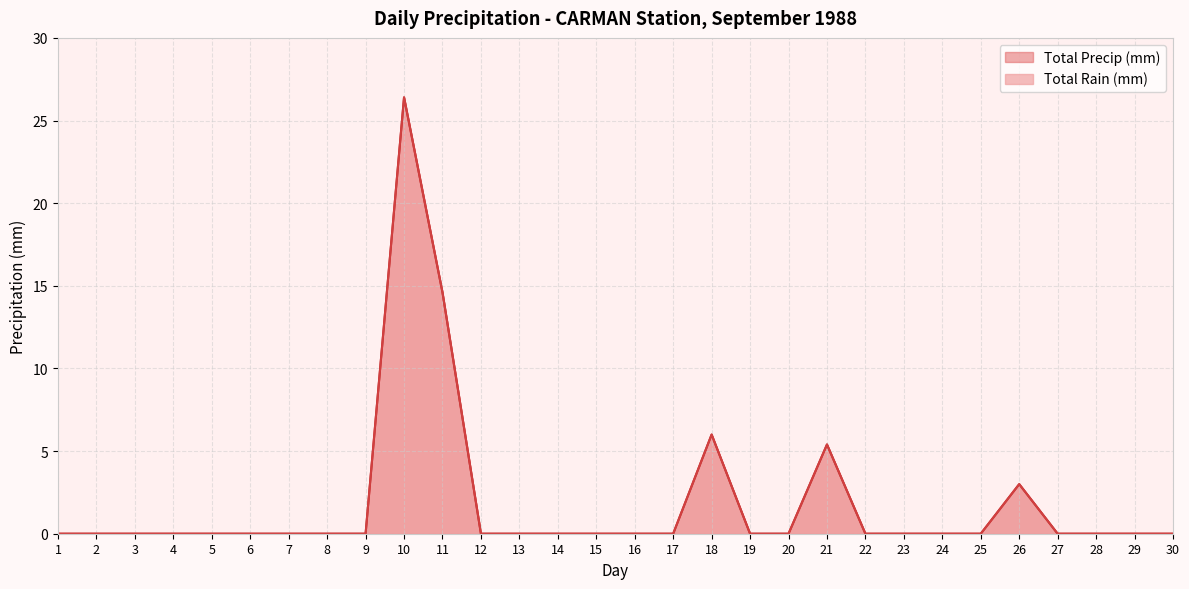

Between 19 and 20, which series saw the biggest shift?

Total Rain (mm)